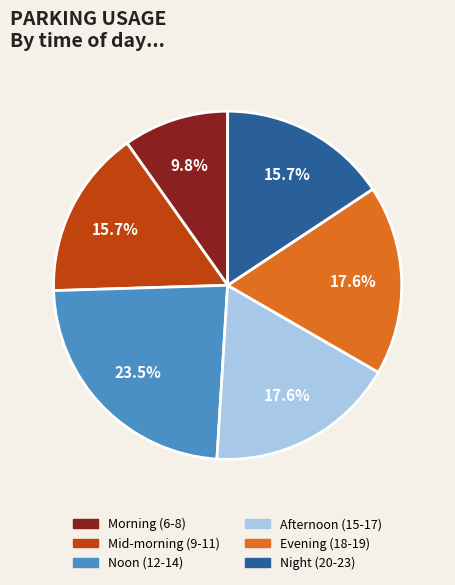

Does any single category account for the majority?

No